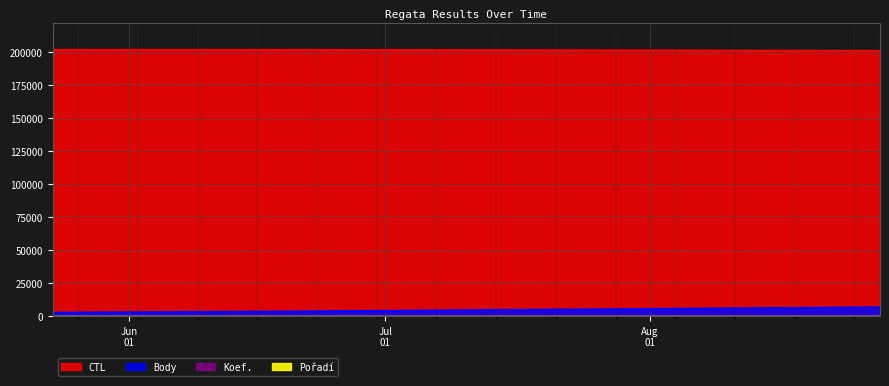

List the labels in order of Koef. value, largest first.

2020-08-28, 2020-05-23, 2020-06-20